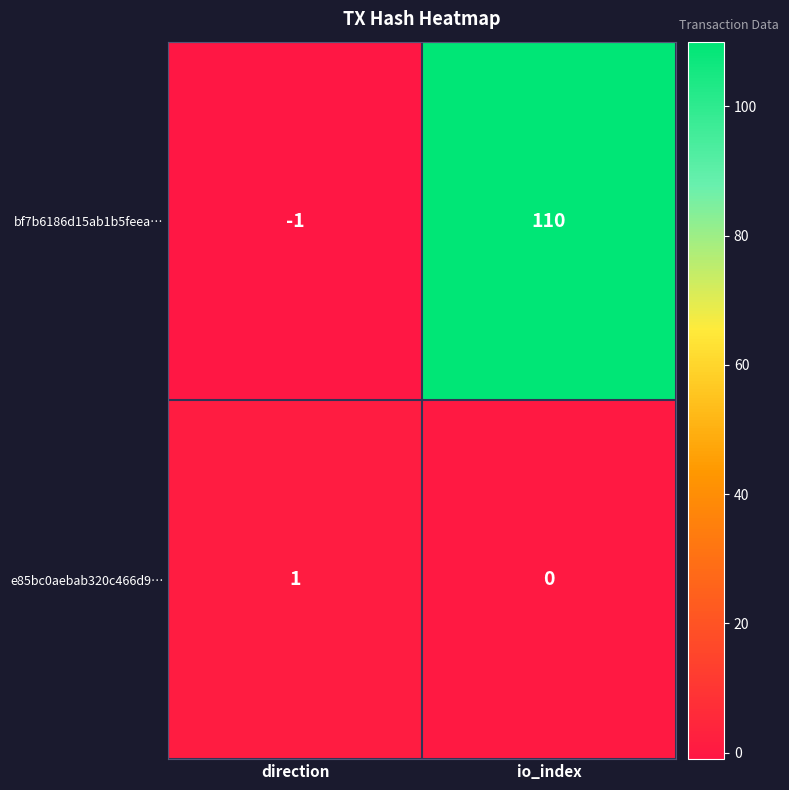

What is the sum of all bf7b6186d15ab1b5feea… values?

109